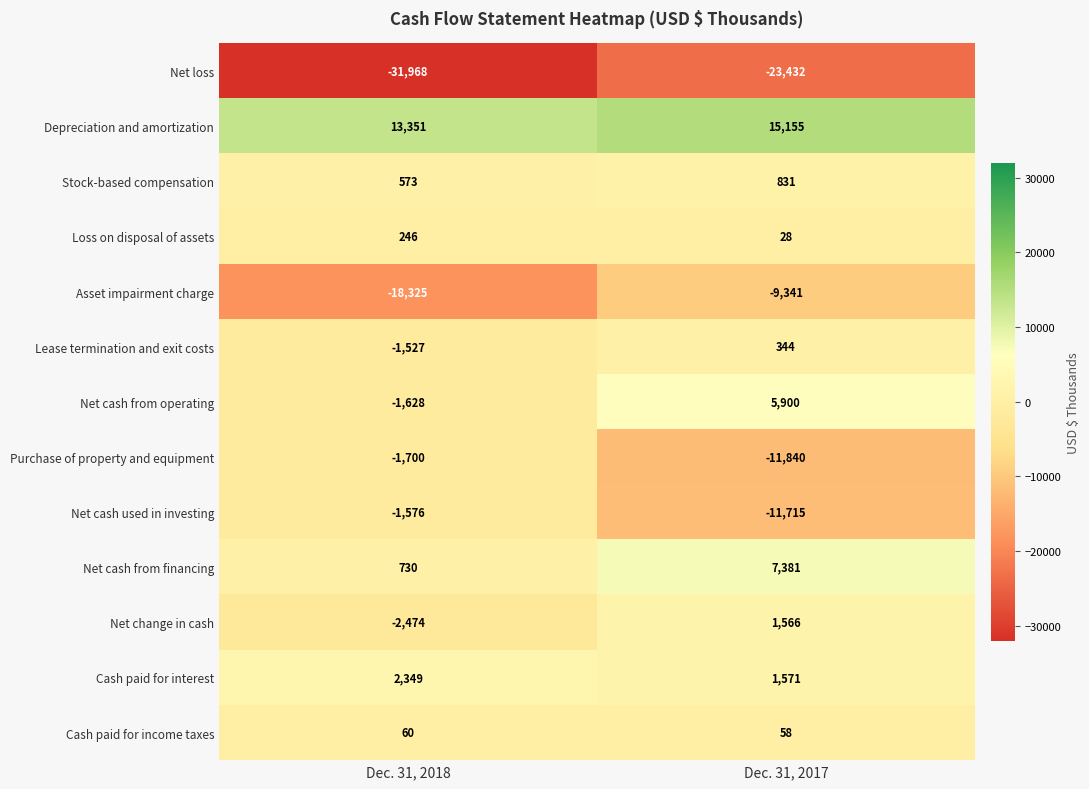

Which series changed the most between Dec. 31, 2018 and Dec. 31, 2017?

Purchase of property and equipment